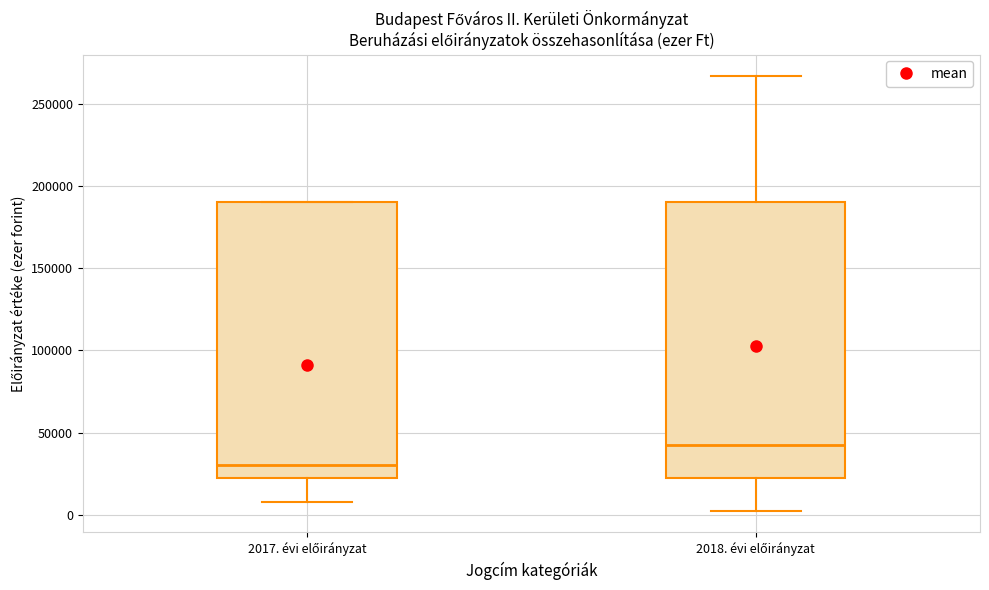

Where is the lower edge of the box for 2018. évi előirányzat on the y-axis? The values are not printed on the chart, so give them approximately, as read against the axis.

25000